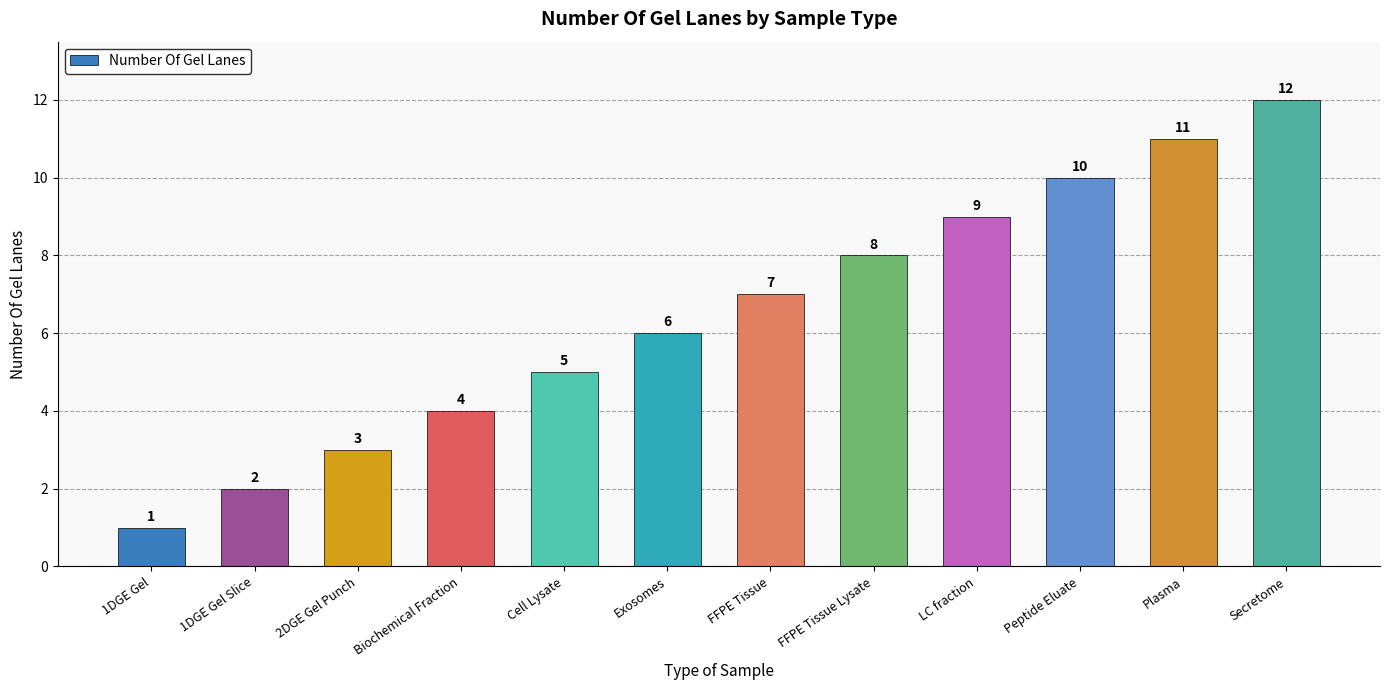

Reading left to right, extract all data points from this chart.

1DGE Gel=1	1DGE Gel Slice=2	2DGE Gel Punch=3	Biochemical Fraction=4	Cell Lysate=5	Exosomes=6	FFPE Tissue=7	FFPE Tissue Lysate=8	LC fraction=9	Peptide Eluate=10	Plasma=11	Secretome=12